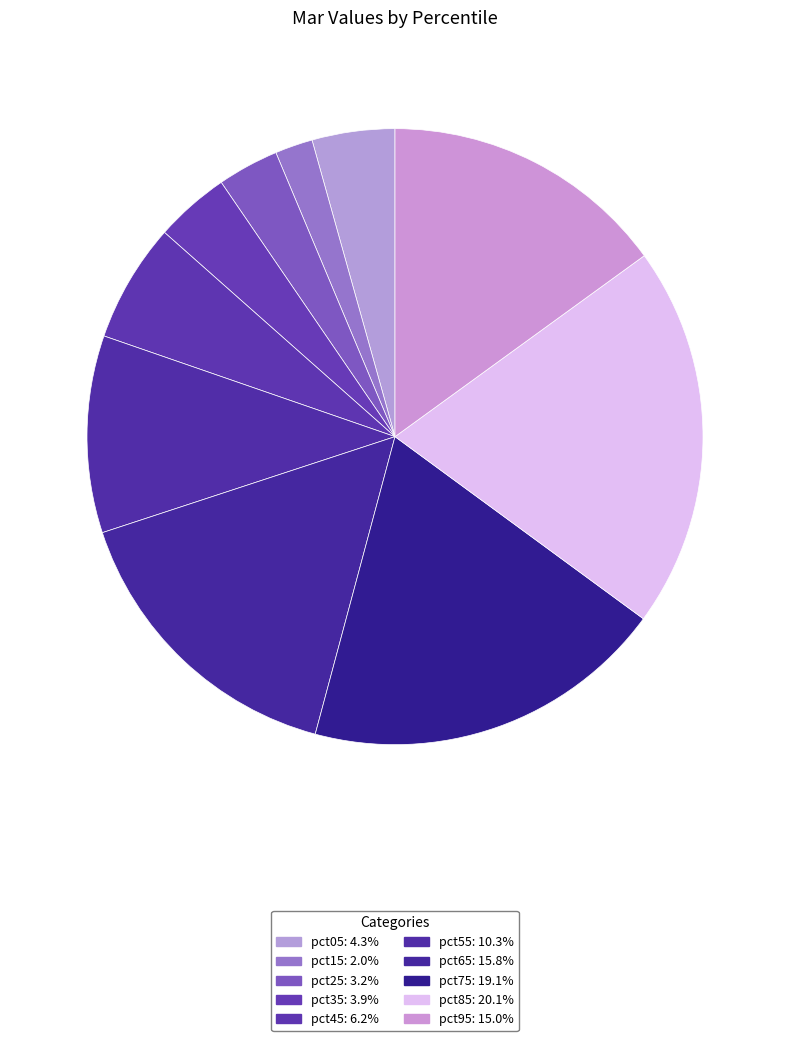

Does pct55 represent more than half of the total?

No